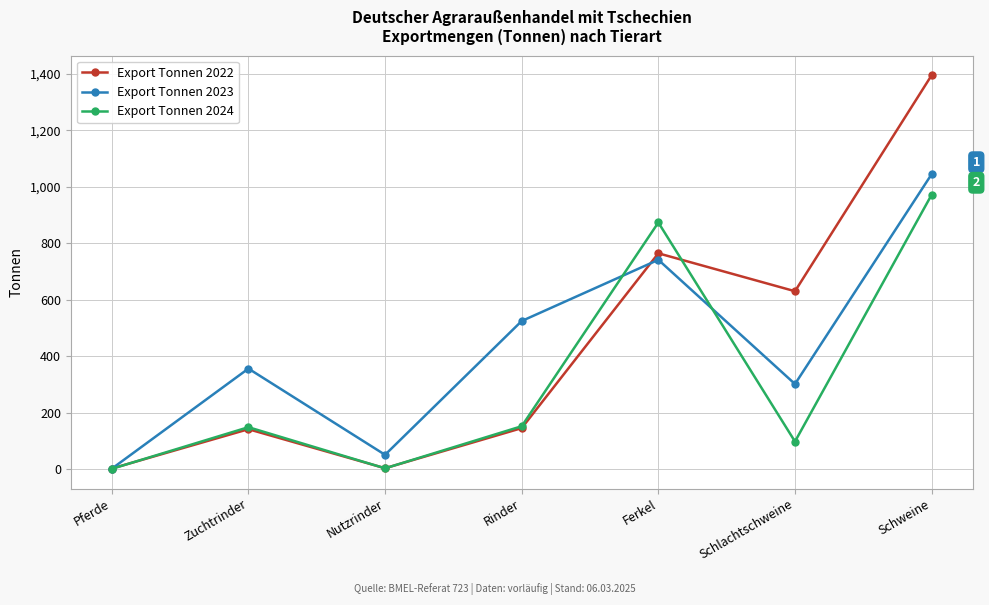

At which label does Export Tonnen 2023 reach its peak?

Schweine